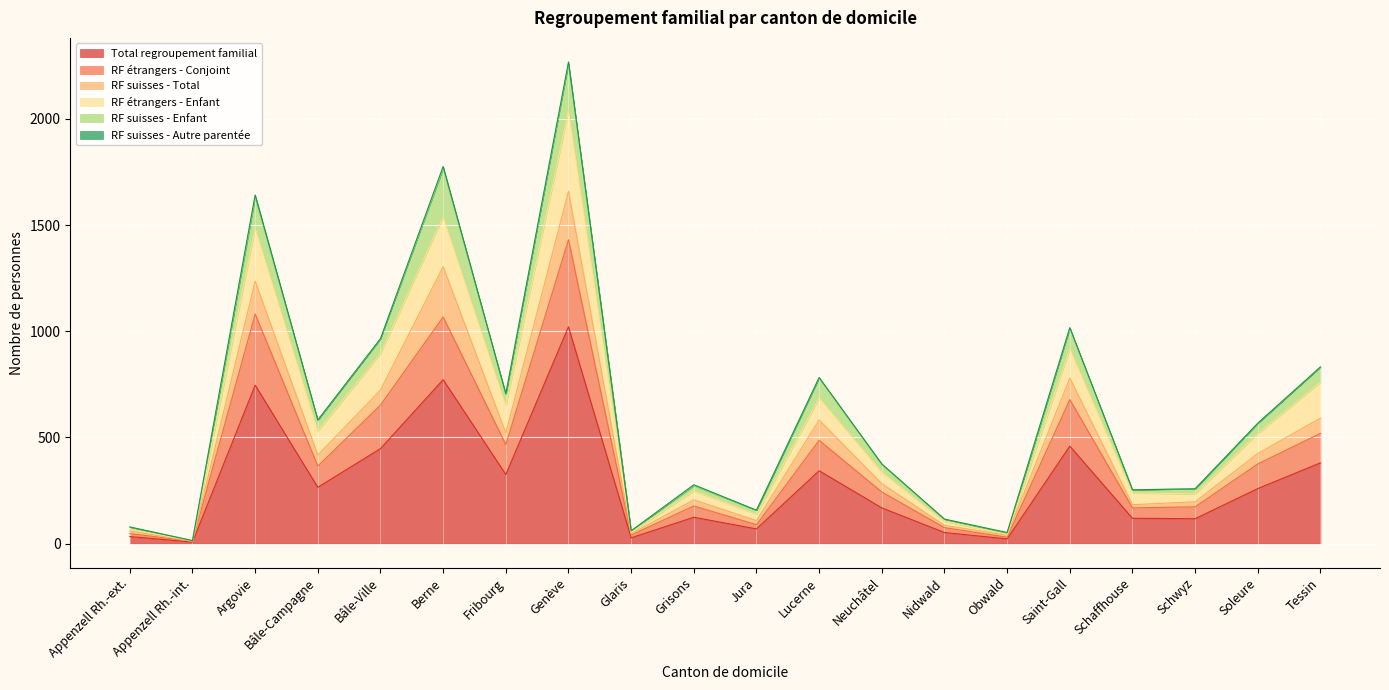

Where is Total regroupement familial nearest to the value 514?

Saint-Gall